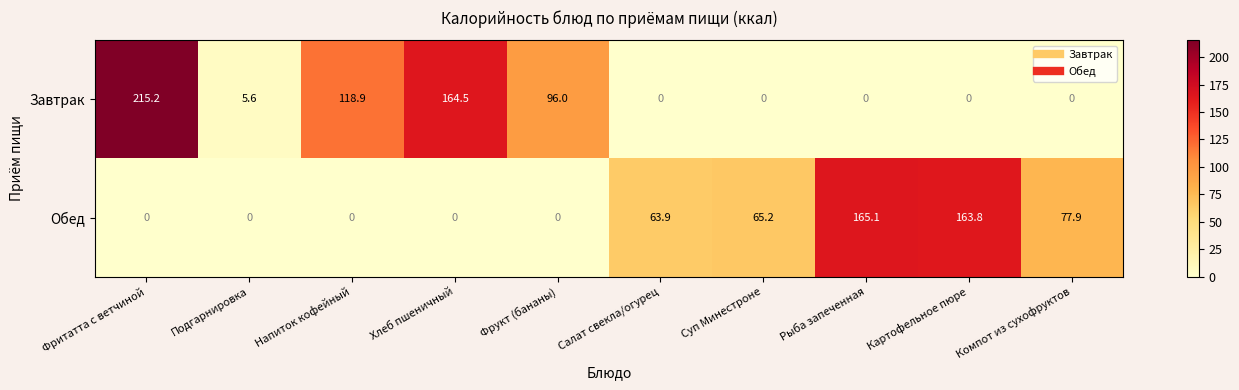

The Завтрак series shows 110.8 at Хлеб пшеничный. True or false?

False